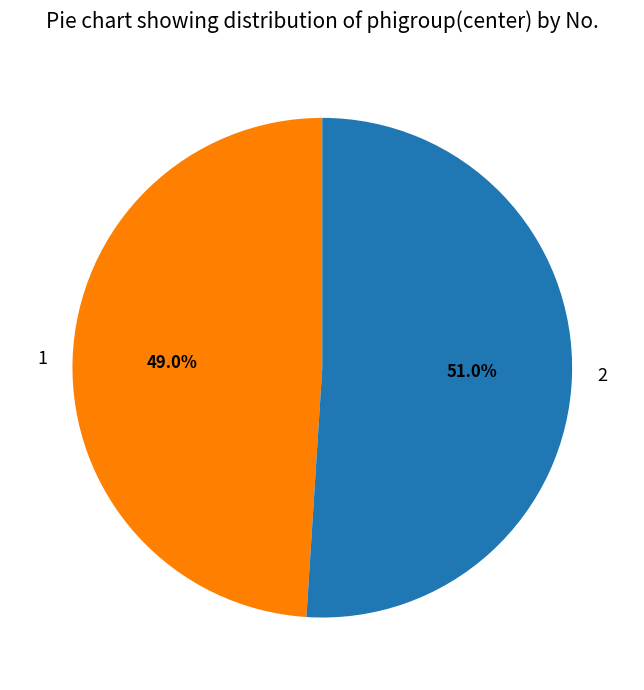

Count the number of slices in the pie.

2